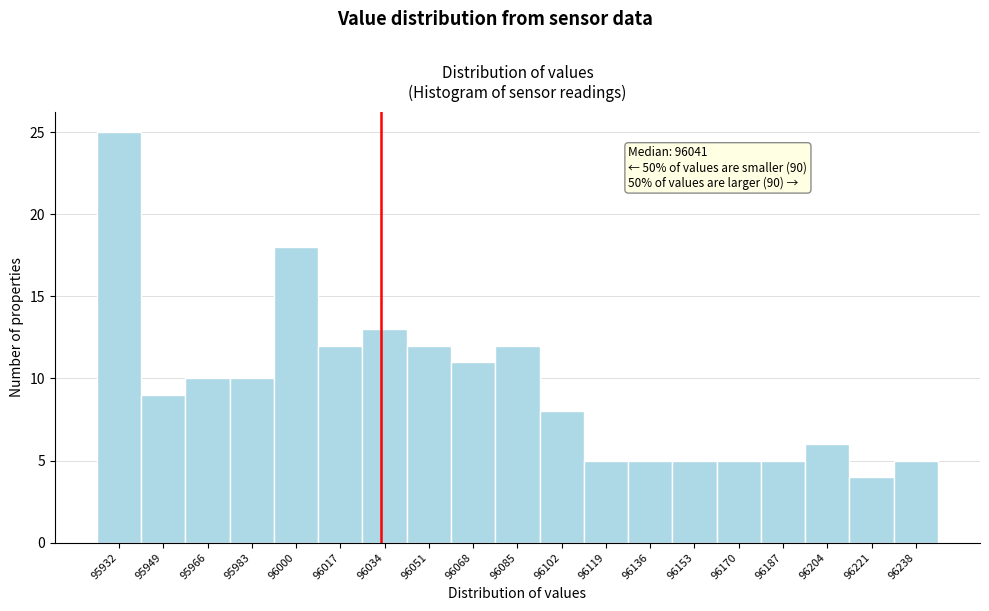

Reading right to left, extract all data points from this chart.

5	4	6	5	5	5	5	5	8	12	11	12	13	12	18	10	10	9	25